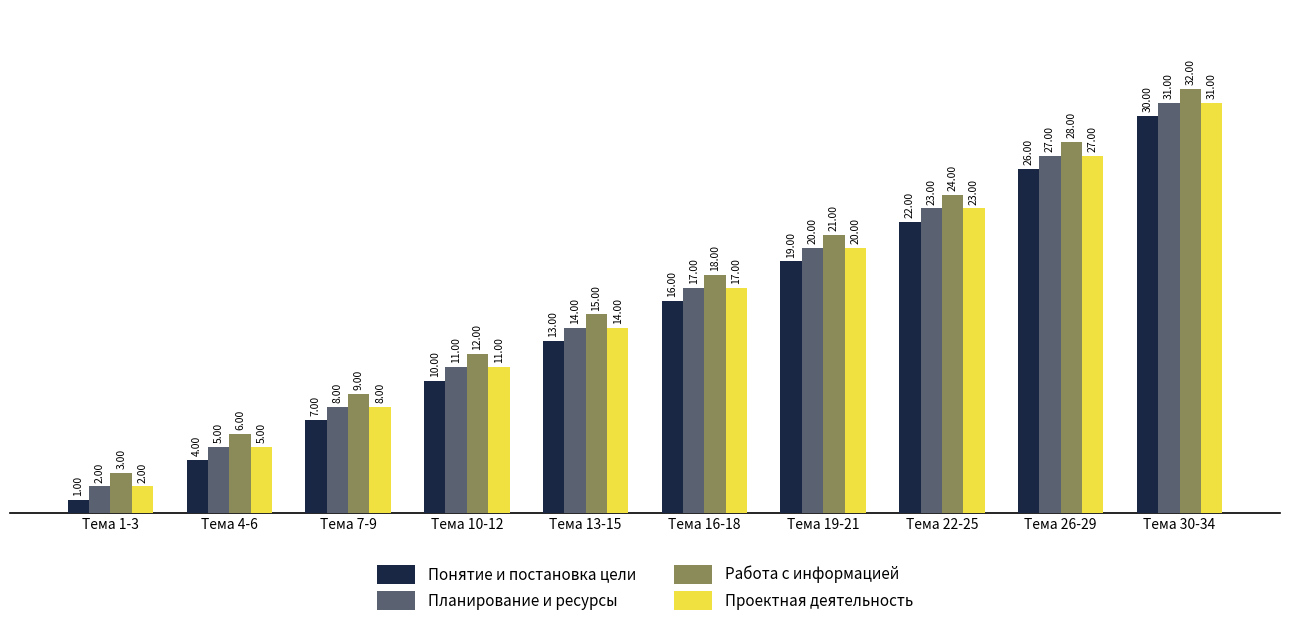

At which label does Понятие и постановка цели reach its peak?

Тема 30-34